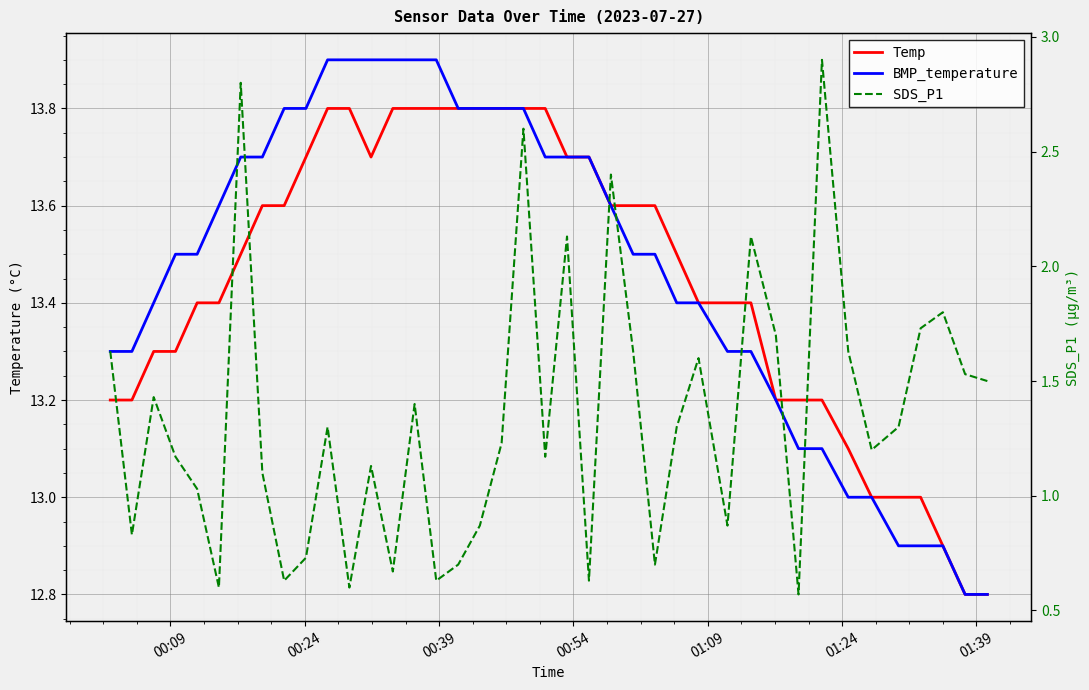

How many lines are shown in the chart?

3